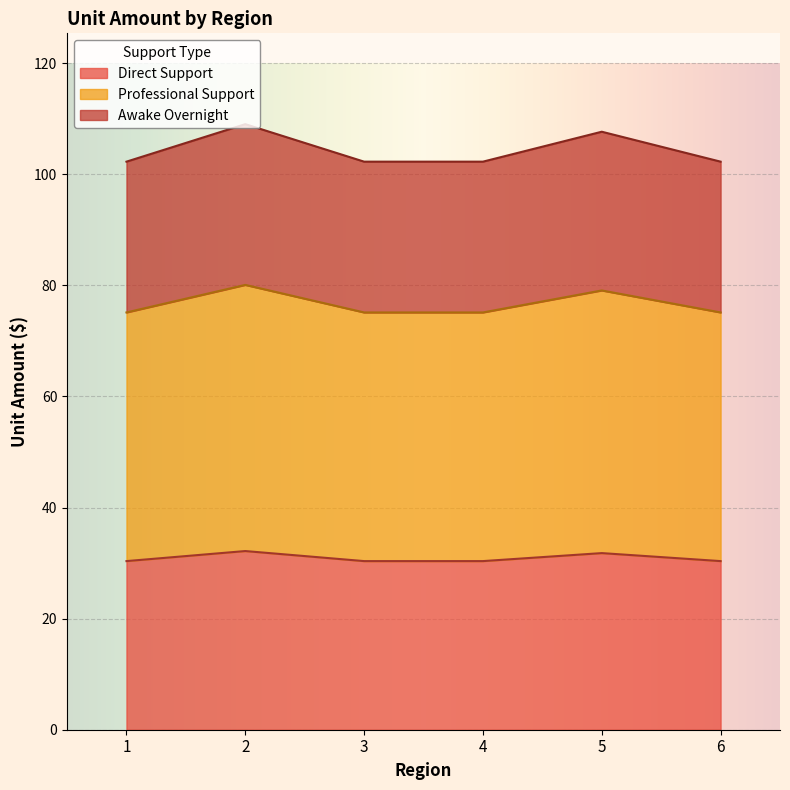

Does the chart display data point markers on the line(s)?

No